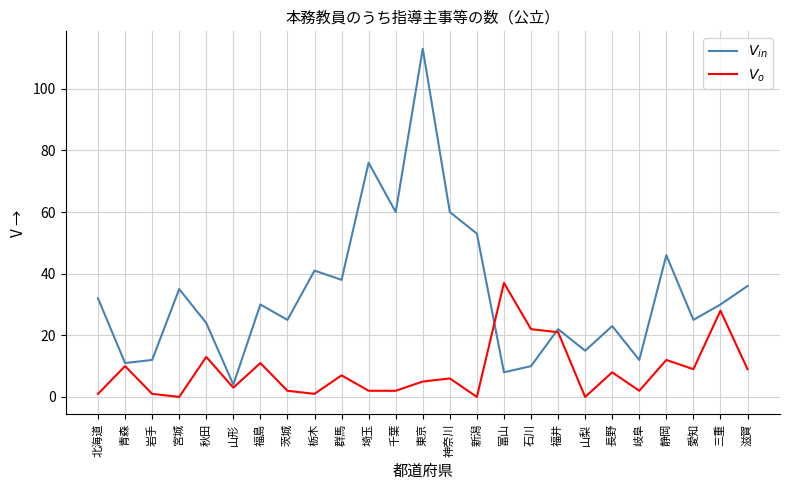

True or false: $V_{in}$ has more than 2 points higher than both neighbors.

True